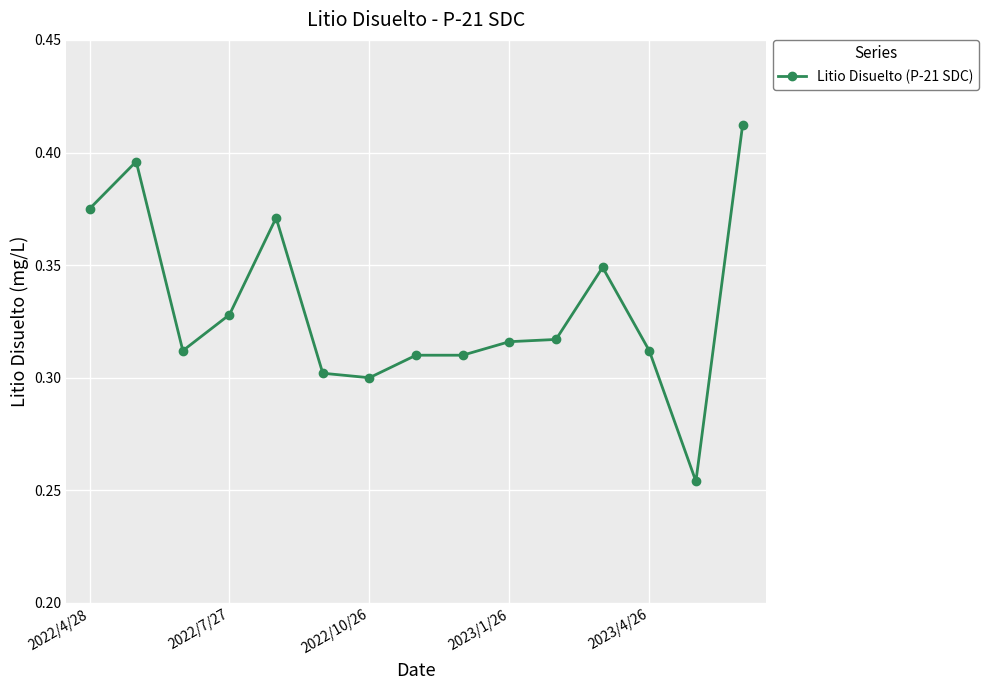

Count the number of categories in the chart.

15